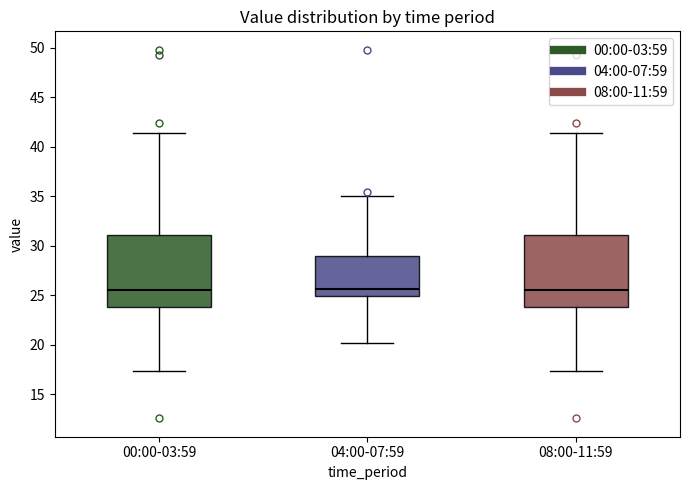

Reading left to right, transcribe this box plot: for each box, give where its median line is, the range the box spans, and where its two whiskers end, as read against the y-axis. The values are not printed on the chart, so give them approximately, as read against the axis.

00:00-03:59: median 25.5, box 24.0 to 31.0, whiskers 17.5 to 41.5
04:00-07:59: median 25.5, box 25.0 to 29.0, whiskers 20.0 to 35.0
08:00-11:59: median 25.5, box 24.0 to 31.0, whiskers 17.5 to 41.5